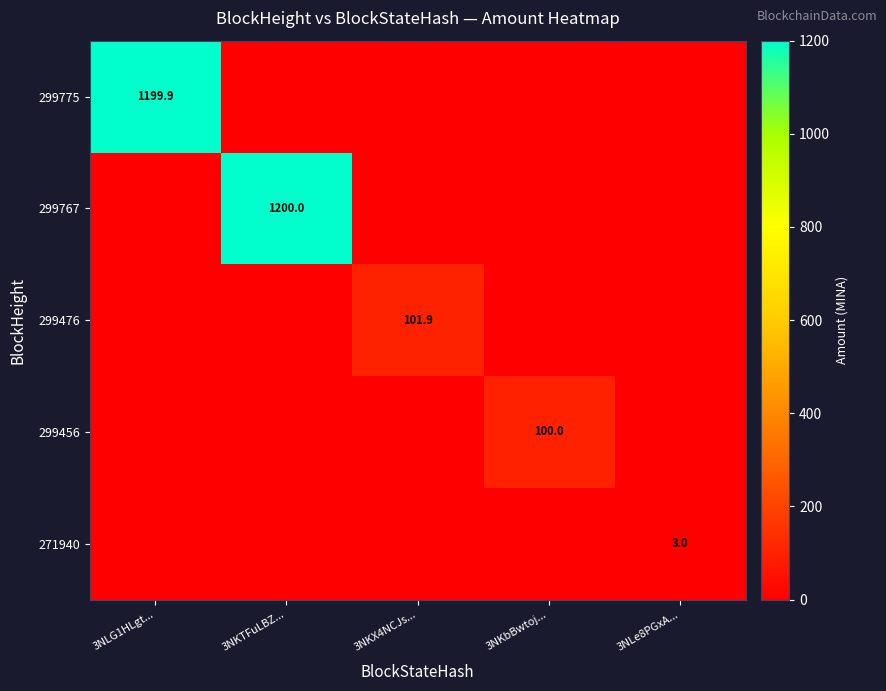

What is the total value across all series at 3NKbBwtoj...?

100.0